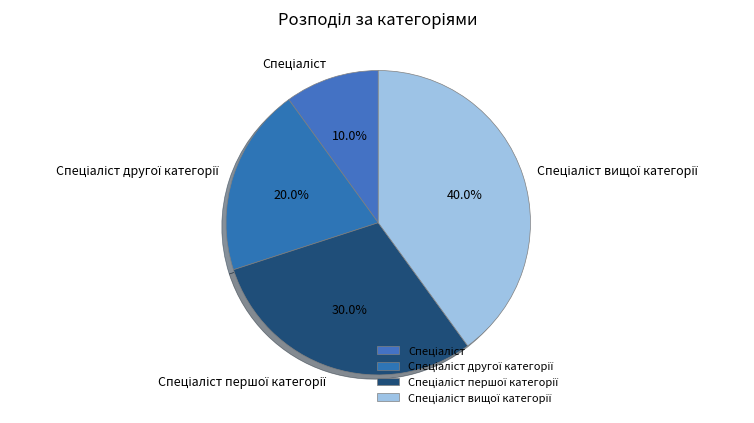

Is there any slice that represents more than half of the pie?

No